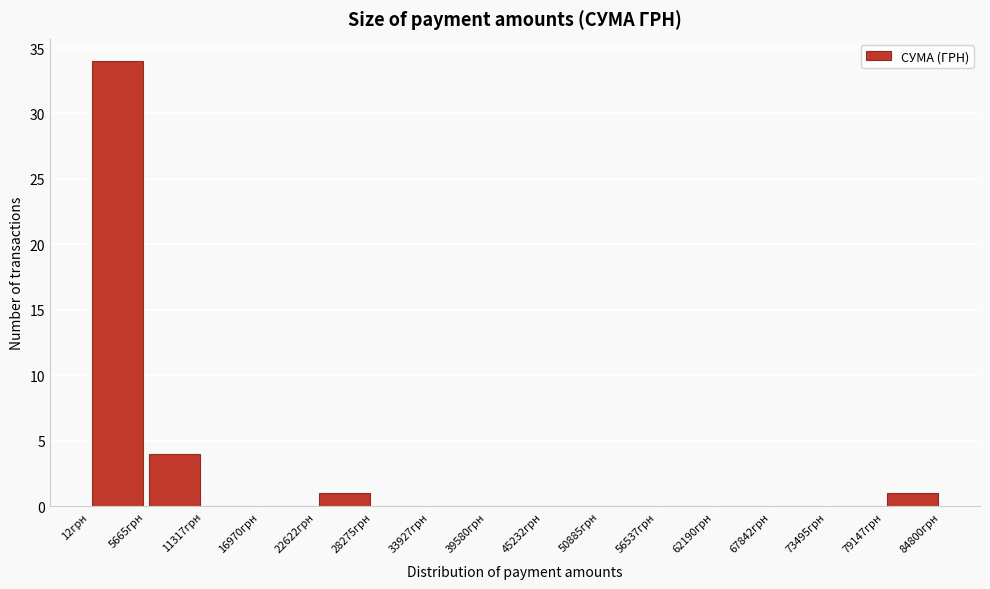

Over which range of the x-axis is the bar tallest?

0 to 6000